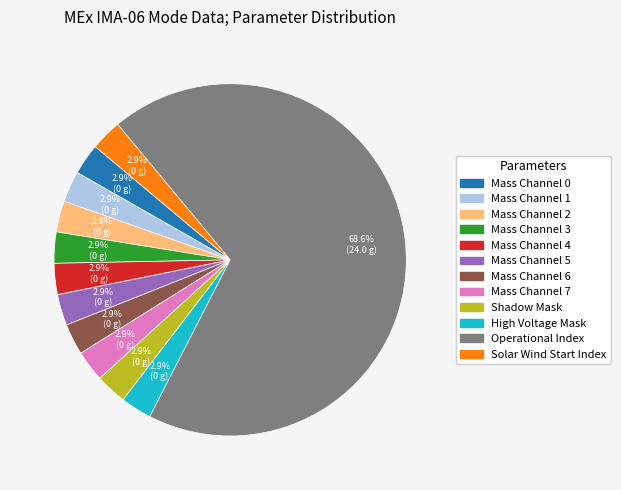

Does any single category account for the majority?

Yes